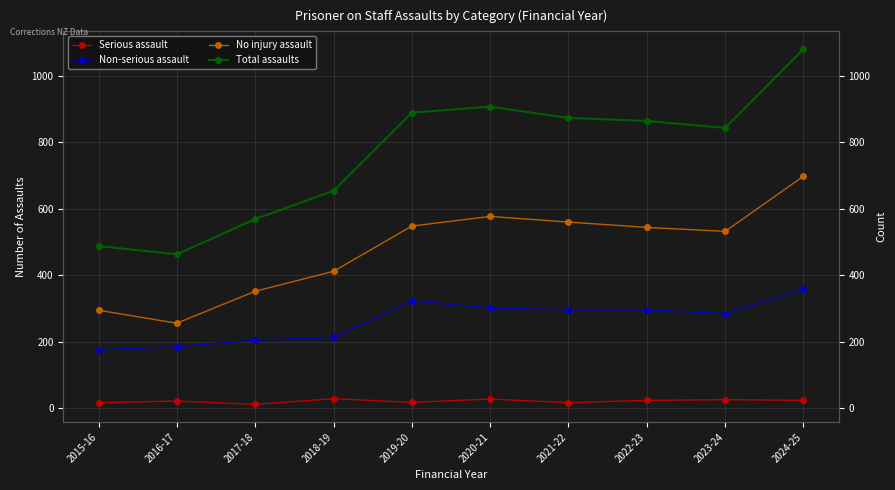

At which category does Non-serious assault reach its first local valley?

2023-24